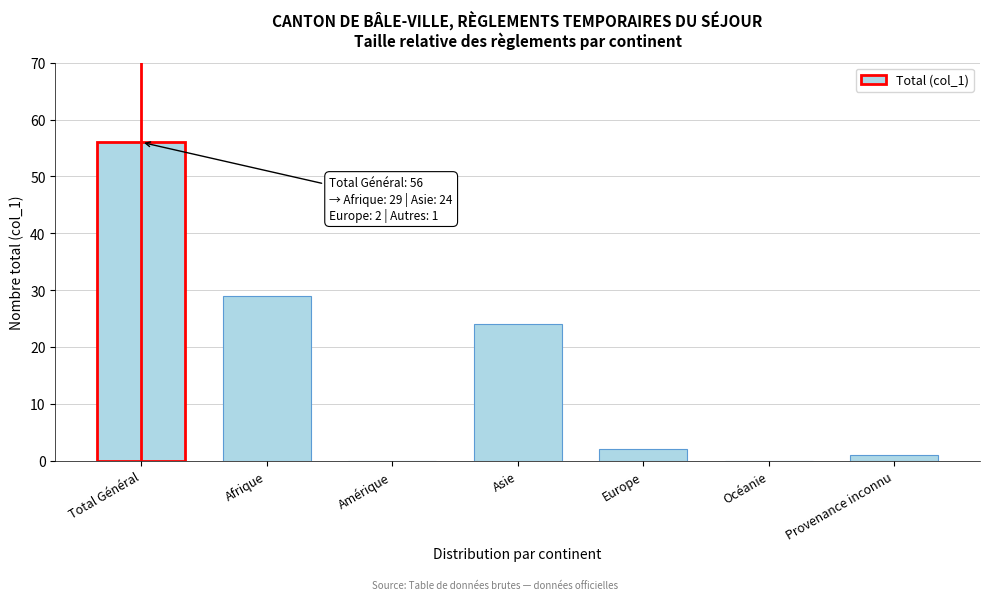

Reading left to right, transcribe all the data shown in this chart.

Total Général=56	Afrique=29	Amérique=0	Asie=24	Europe=2	Océanie=0	Provenance inconnu=1